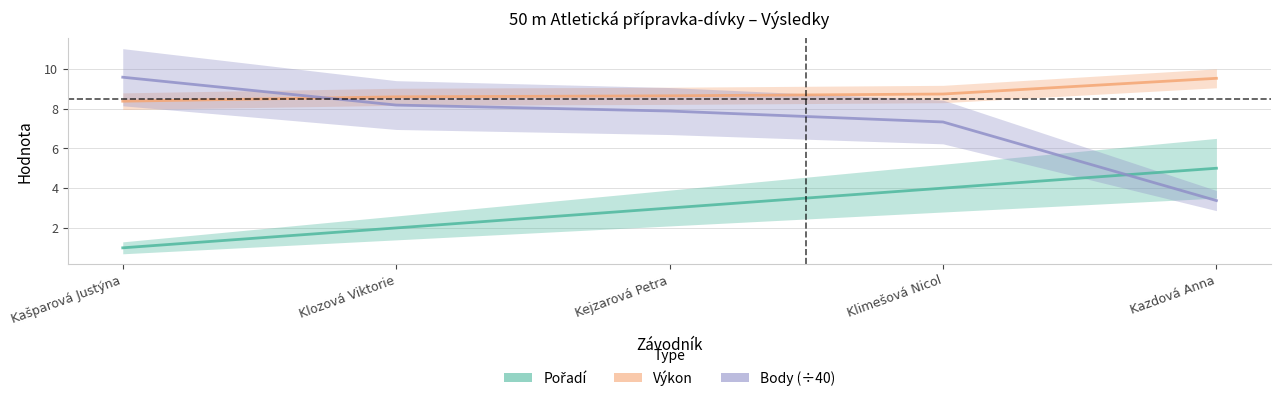

The value of Pořadí at Klozová Viktorie is 1.0. True or false?

False